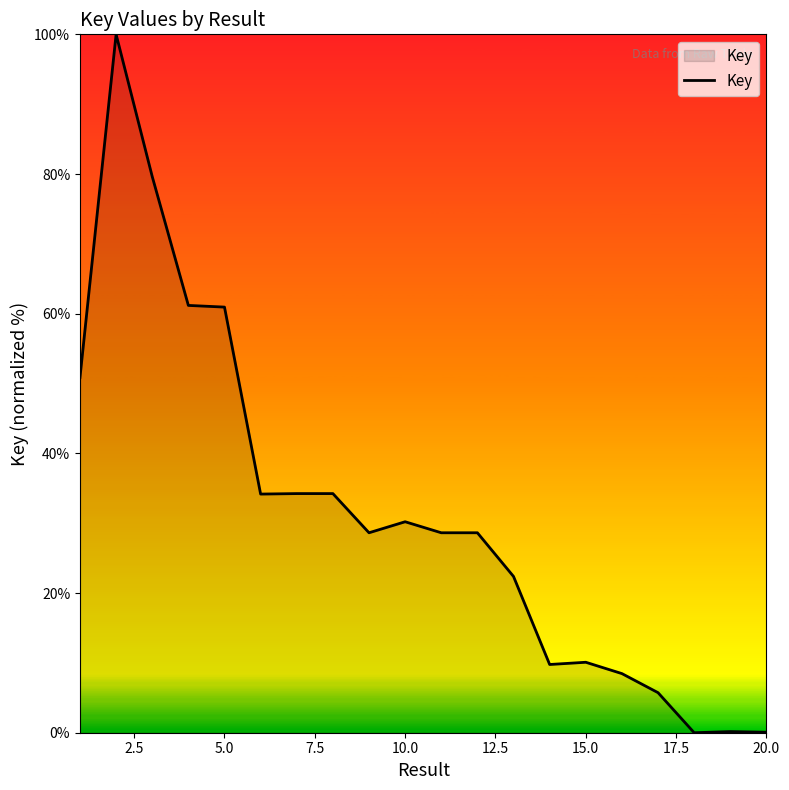

What is the maximum value shown in the chart?

100.0